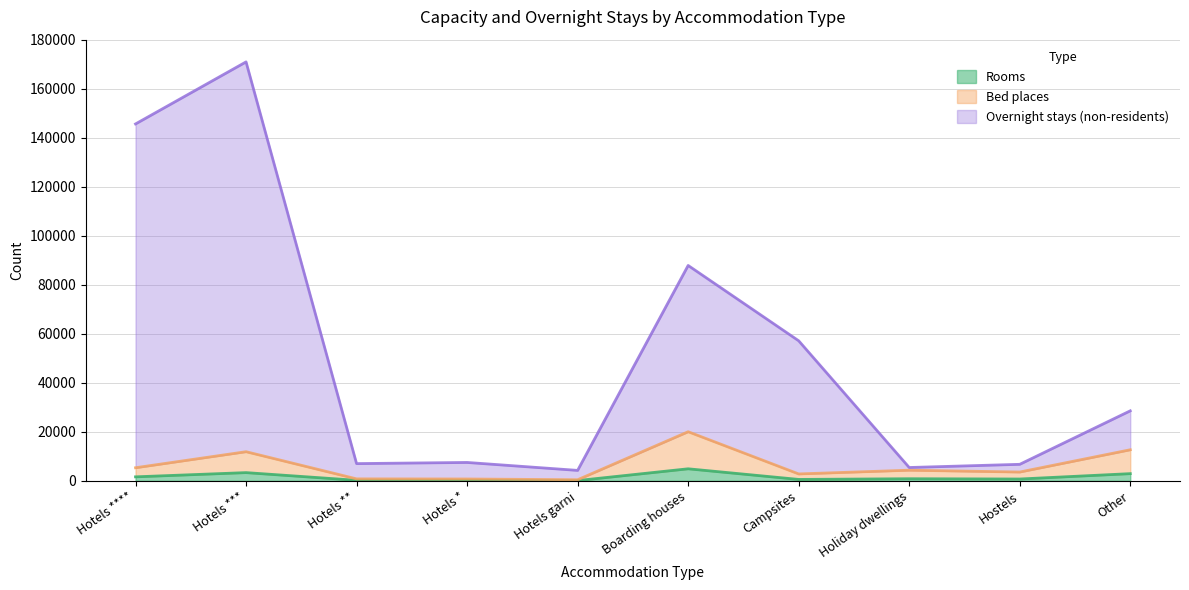

What is the label of the 8th point from the right?

Hotels **